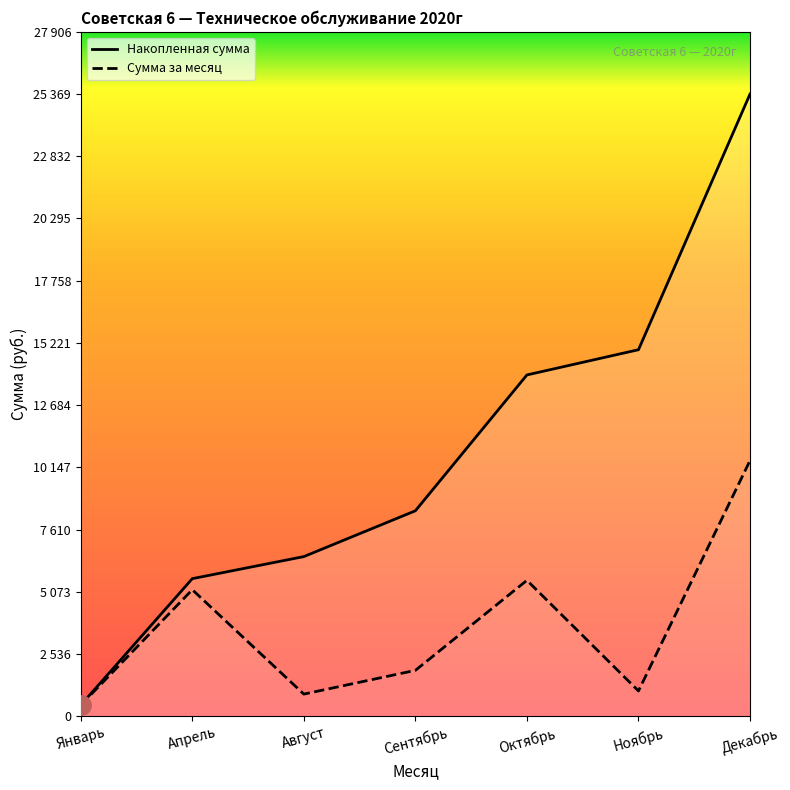

Reading left to right, extract all data points from this chart.

Накопленная сумма: 450.0	5607.8	6507.8	8375.8	13915.8	14943.9	25369.8
Сумма за месяц: 450.0	5157.8	900.0	1868.0	5540.0	1028.1	10426.0